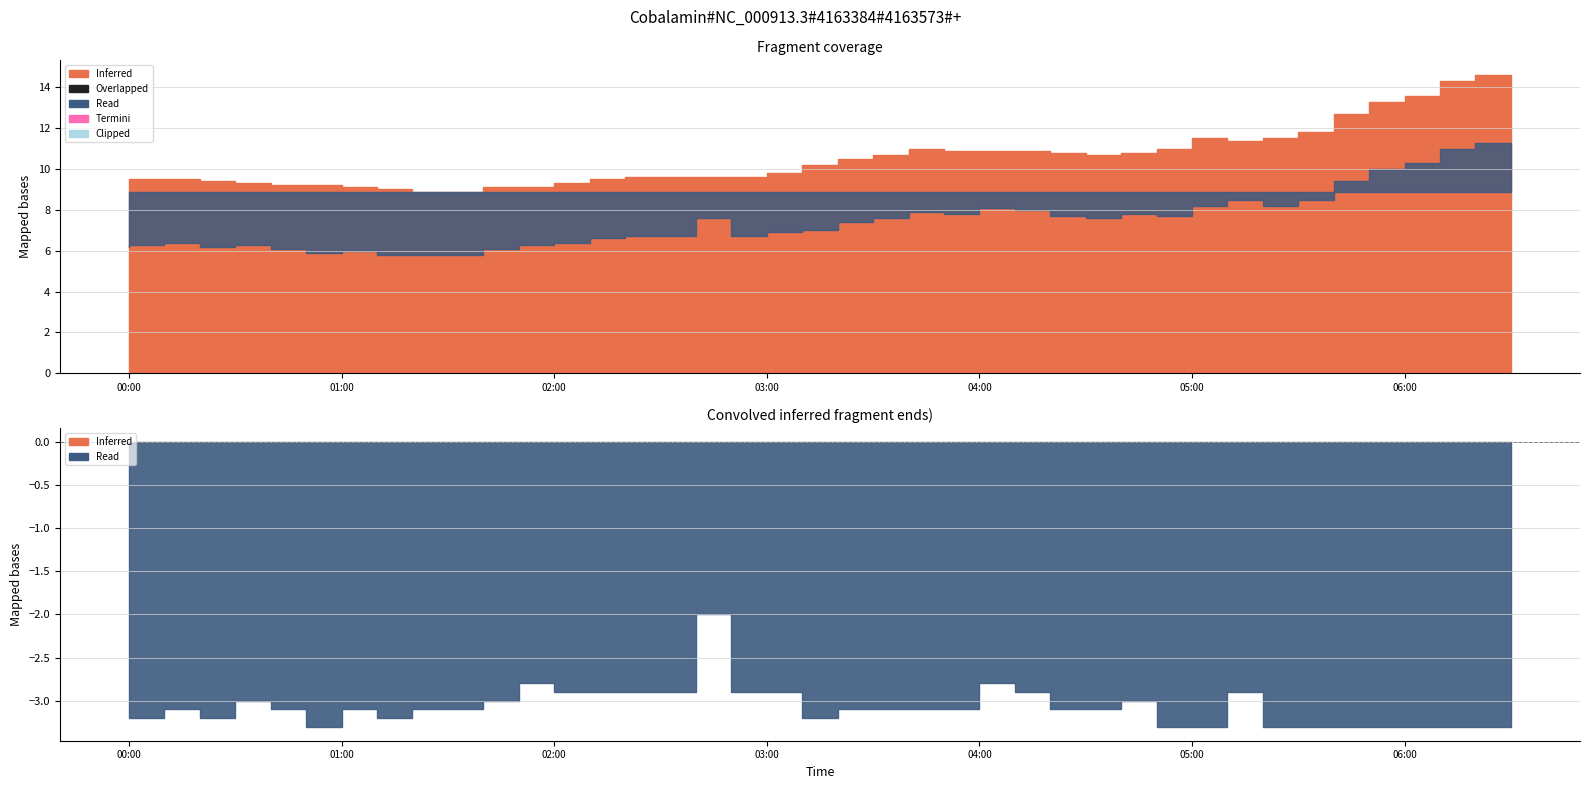

Read the col_1 value at 2023/12/22 05:10:00.

11.5